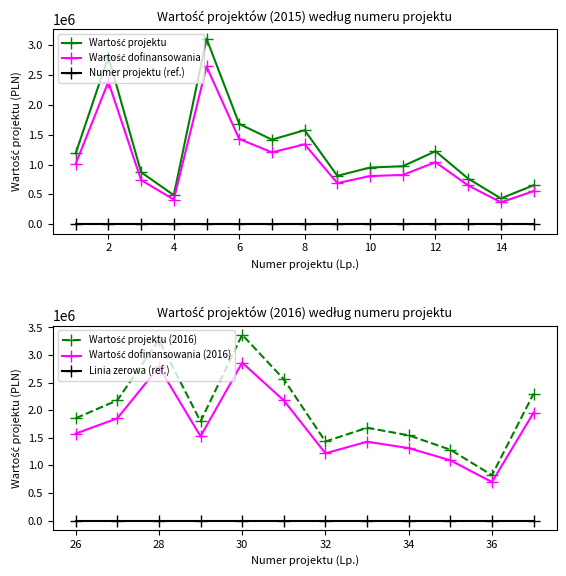

What is the average value of the Wartość unijnego dofinansowania series?

1262454.6